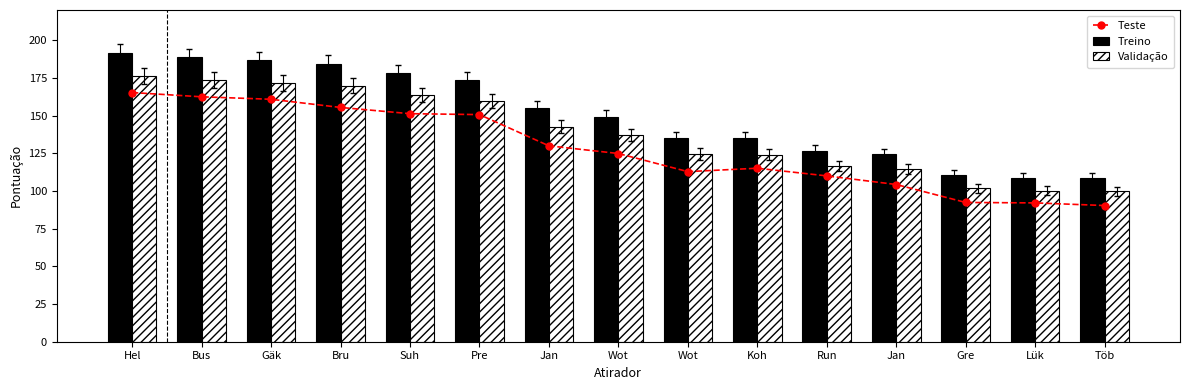

Between Wot and Gre, which series saw the biggest shift?

Treino